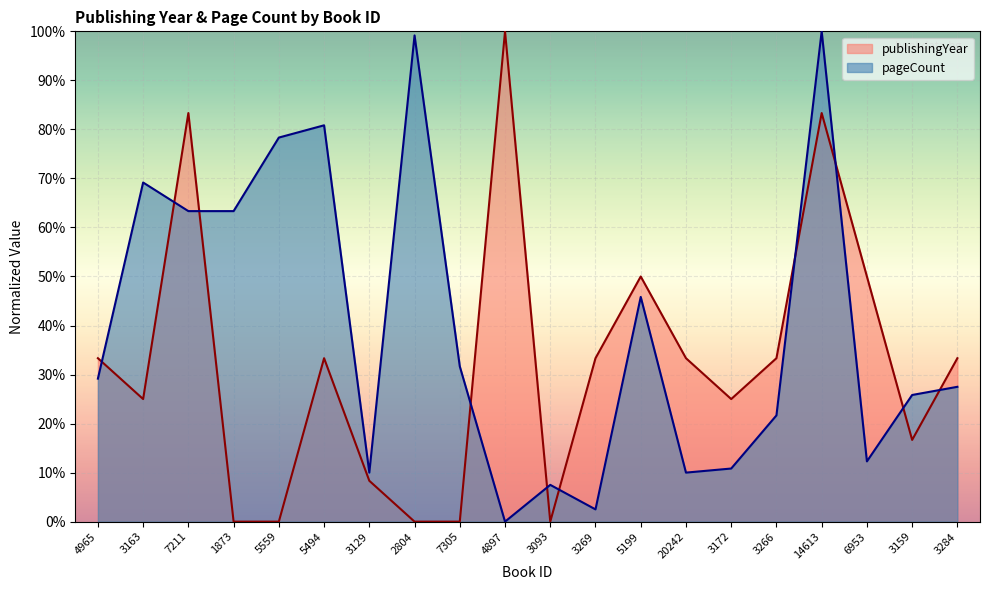

Which has a higher value, 3163 or 20242?

20242